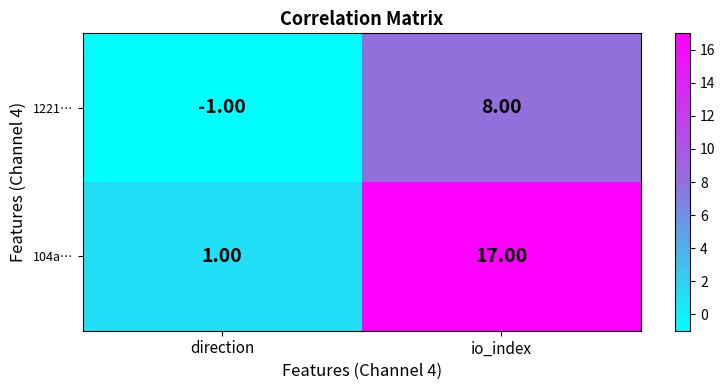

Which series changed the most between direction and io_index?

104a…